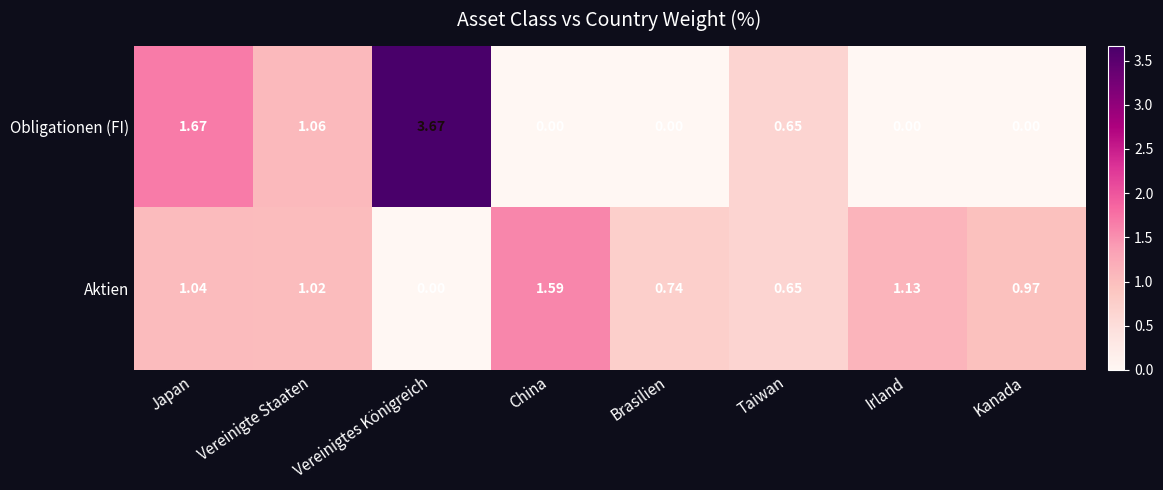

Rank the series by their average value, from lowest to highest.

Obligationen (FI), Aktien